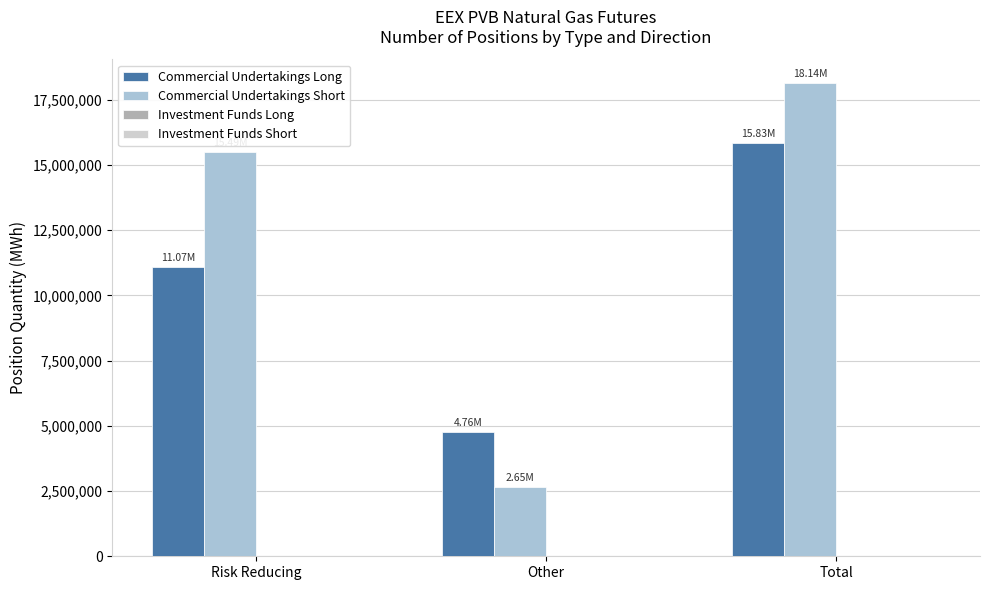

At which label is Commercial Undertakings Long closest to 10295240?

Risk Reducing